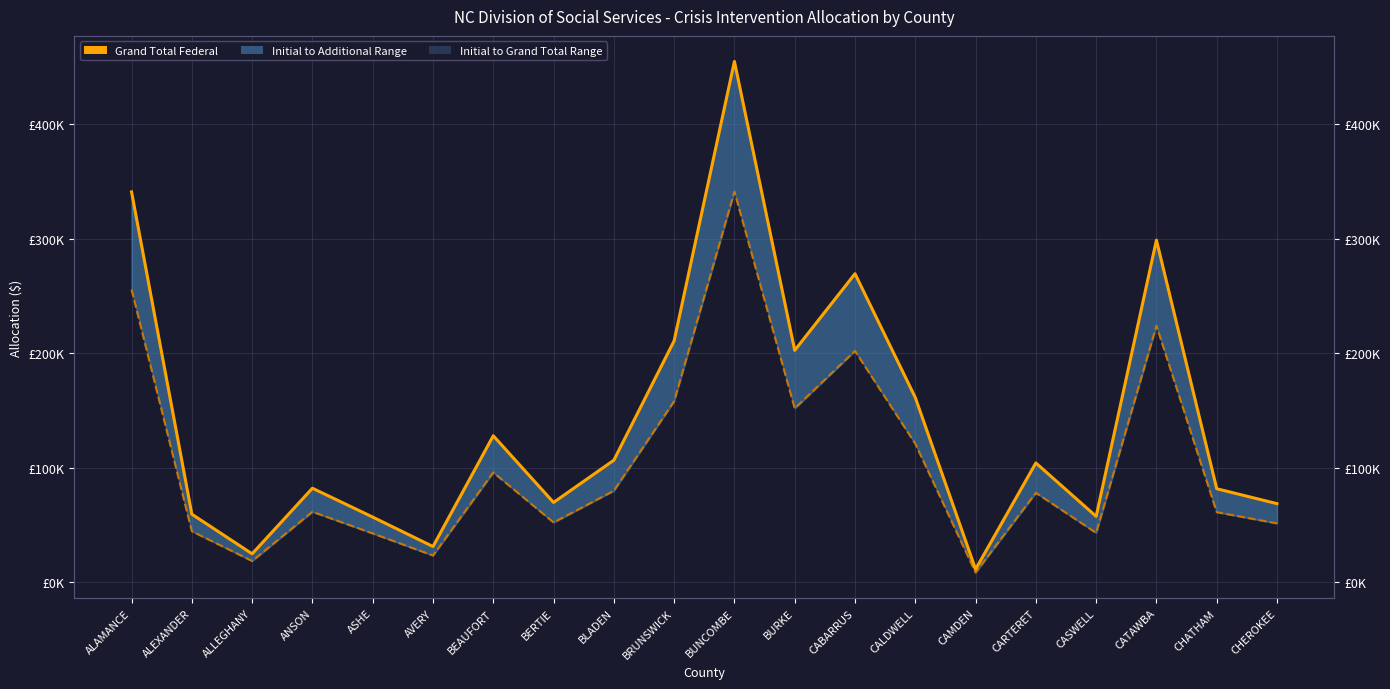

True or false: Grand Total Federal and Initial Federal intersect in this chart.

False